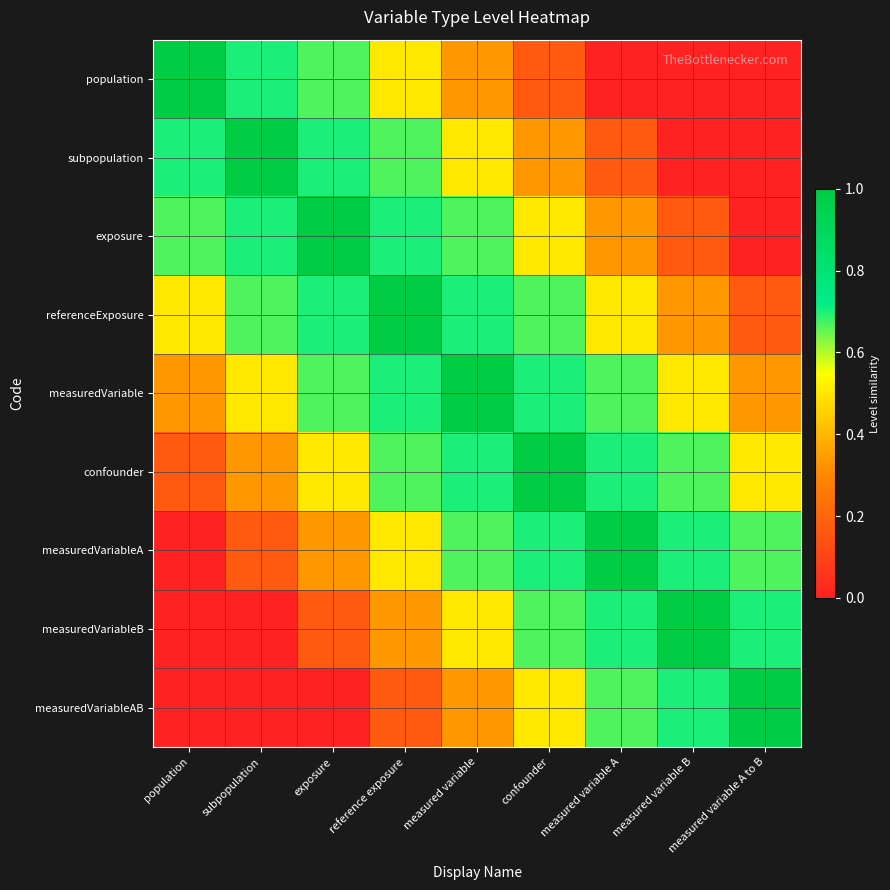

Which label corresponds to the largest value in the chart?

population